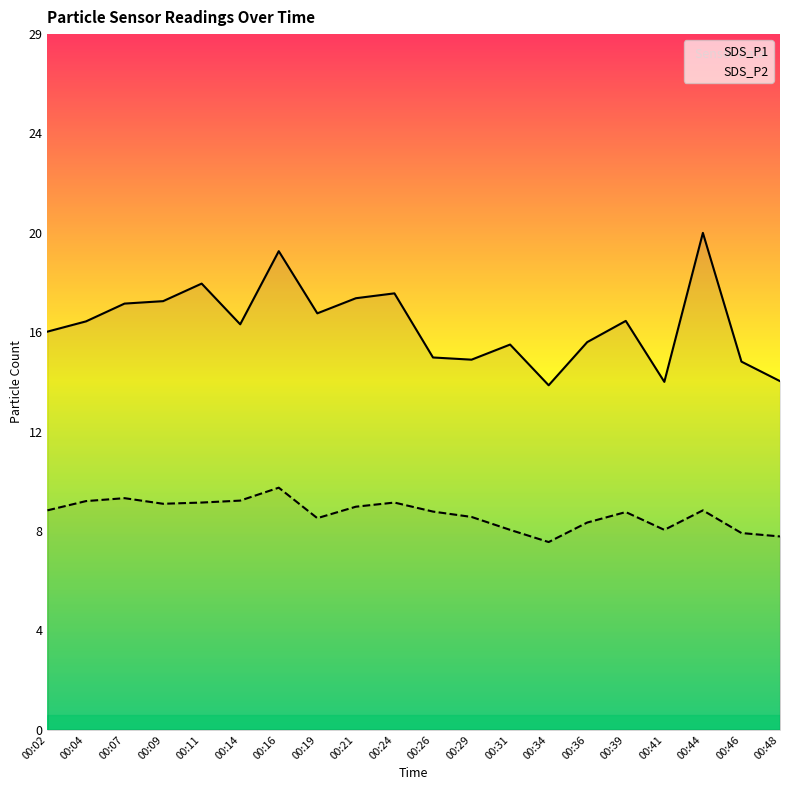

What is the average value of the SDS_P2 series?

8.9